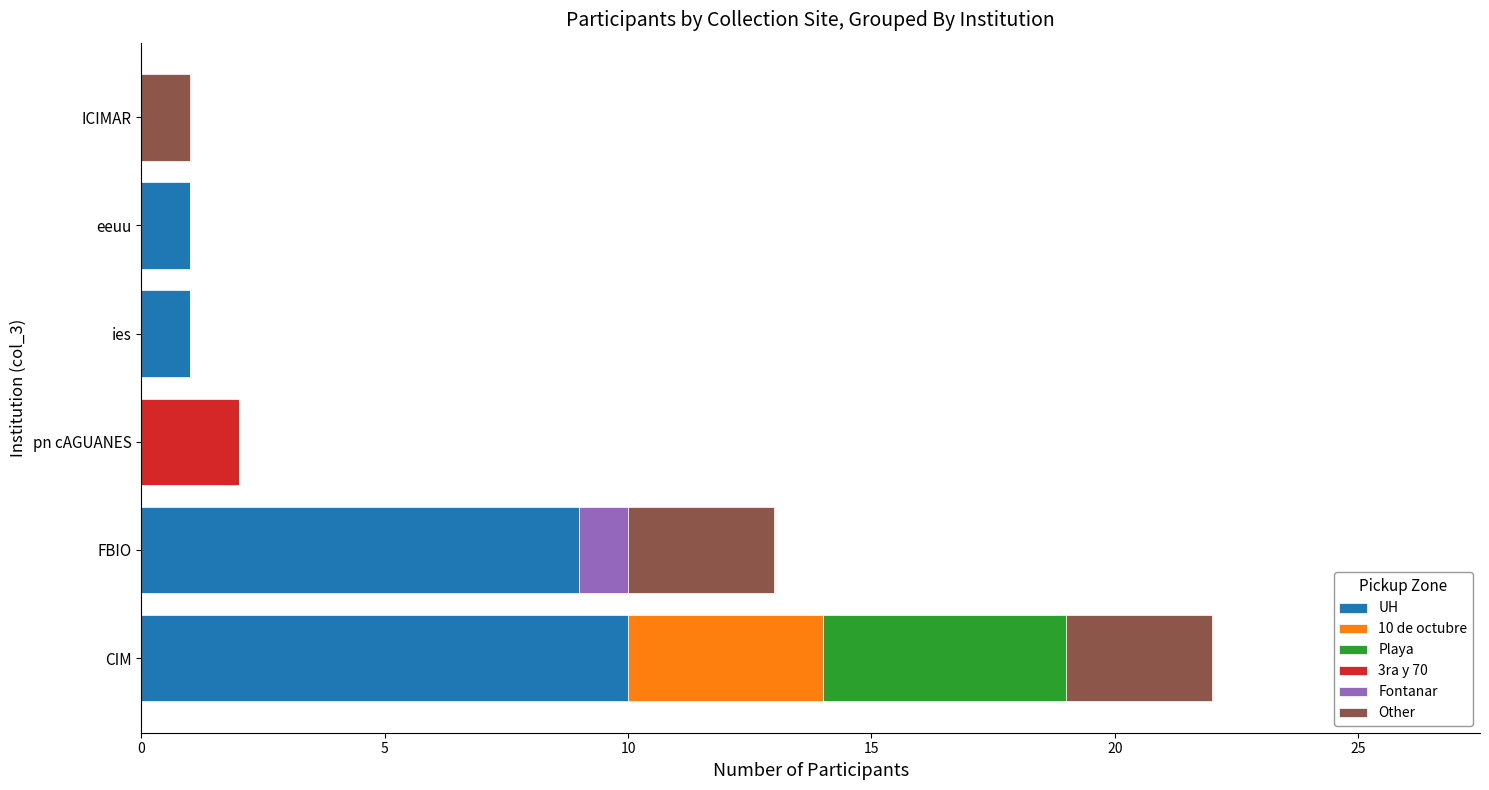

At which category is the sum across all series the highest?

CIM